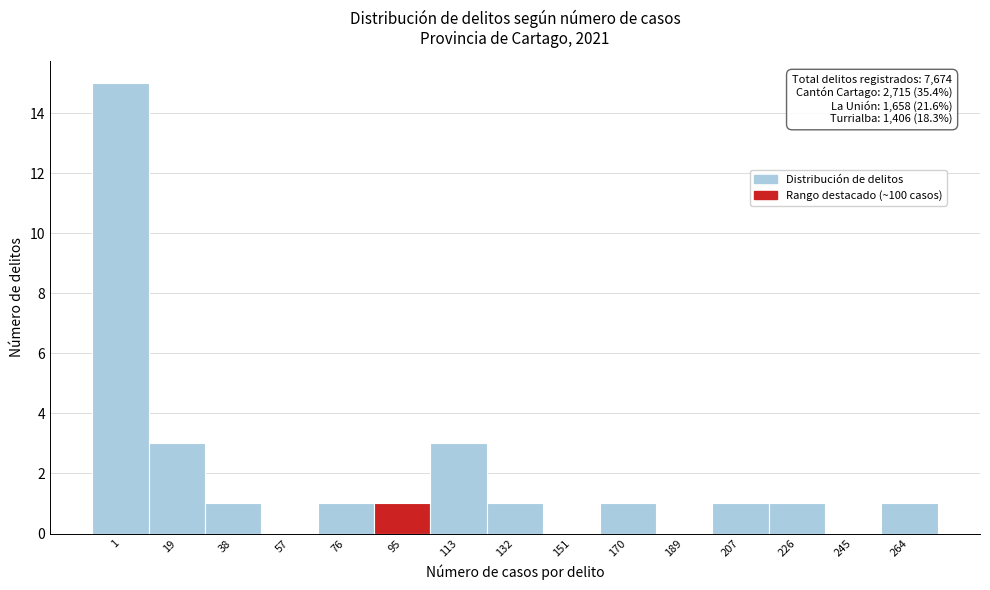

Reading left to right, transcribe all the data shown in this chart.

1=15	19=3	38=1	57=0	76=1	95=1	113=3	132=1	151=0	170=1	189=0	207=1	226=1	245=0	264=1